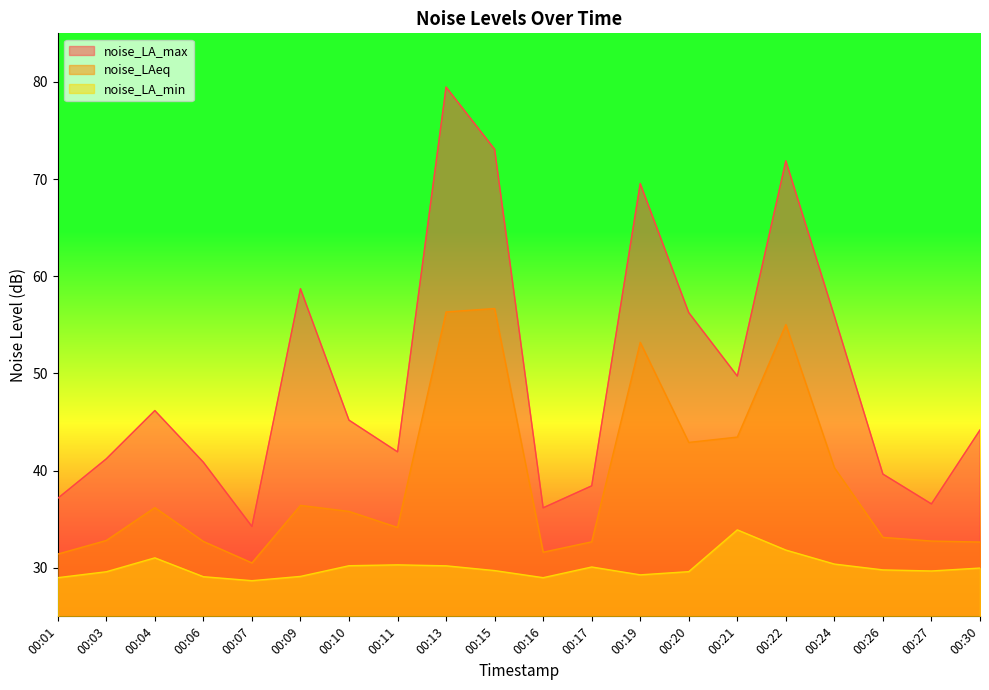

Which series changed the most between 00:03 and 00:27?

noise_LA_max